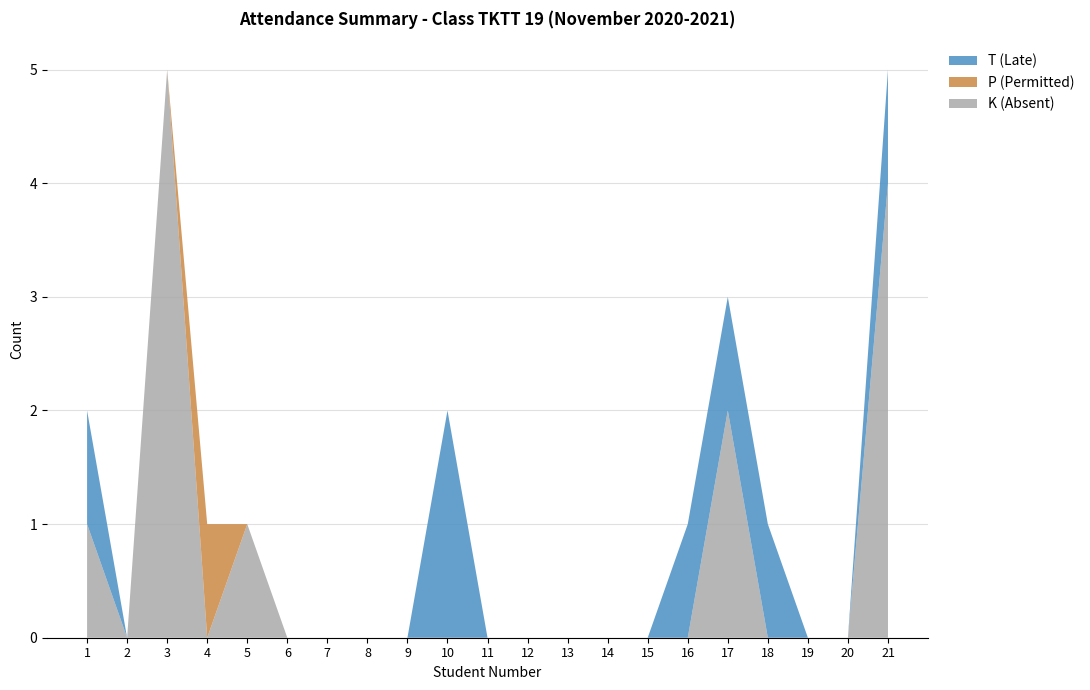

Reading left to right, extract all data points from this chart.

K (Absent): 1=1	2=0	3=5	4=0	5=1	6=0	7=0	8=0	9=0	10=0	11=0	12=0	13=0	14=0	15=0	16=0	17=2	18=0	19=0	20=0	21=4
P (Permitted): 1=0	2=0	3=0	4=1	5=0	6=0	7=0	8=0	9=0	10=0	11=0	12=0	13=0	14=0	15=0	16=0	17=0	18=0	19=0	20=0	21=0
T (Late): 1=1	2=0	3=0	4=0	5=0	6=0	7=0	8=0	9=0	10=2	11=0	12=0	13=0	14=0	15=0	16=1	17=1	18=1	19=0	20=0	21=1